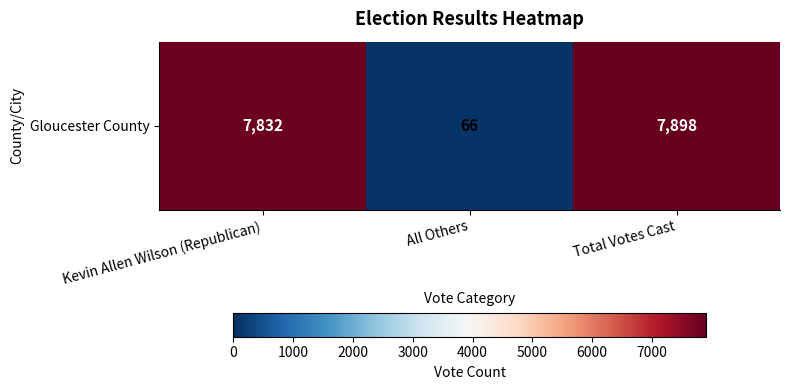

Reading left to right, list all the values displayed in this chart.

7832	66	7898